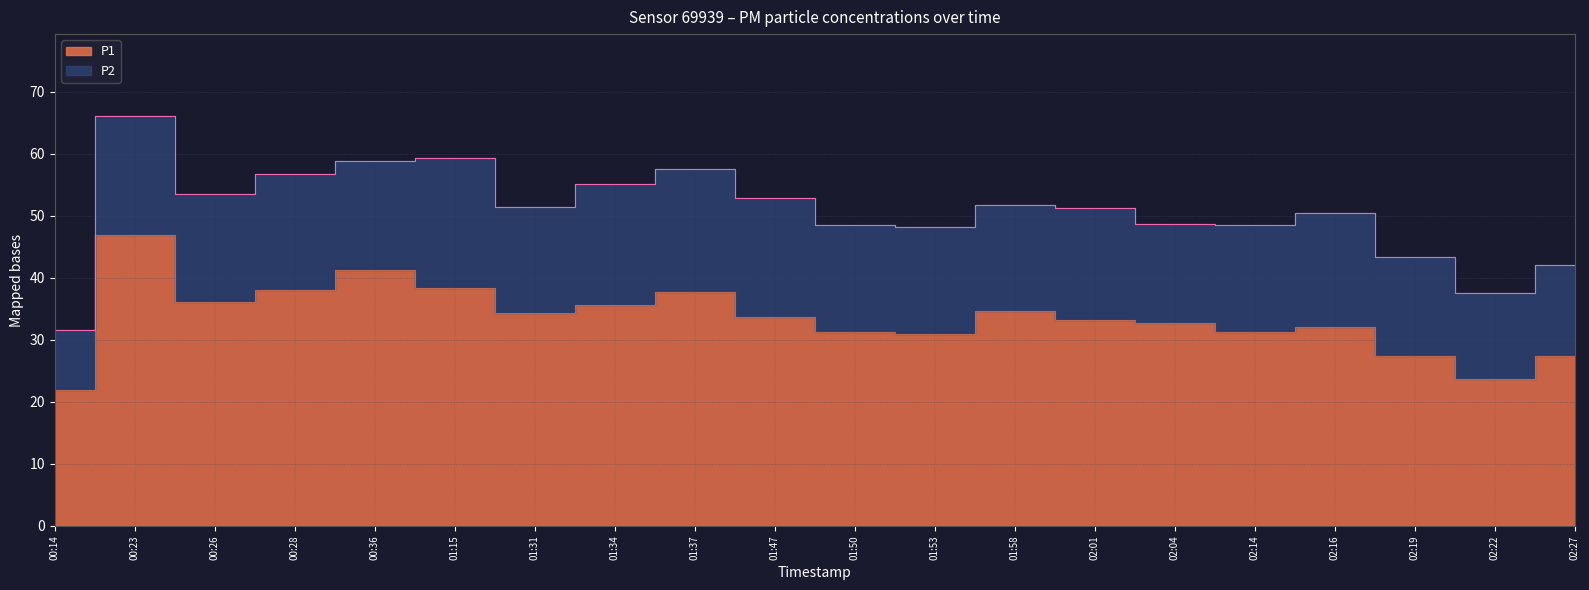

At which category does the chart reach its minimum across all series?

00:14